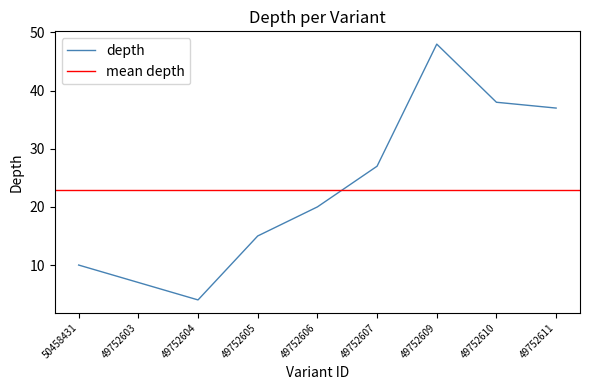

What is the approximate value at 49752609, to the nearest 10?

50